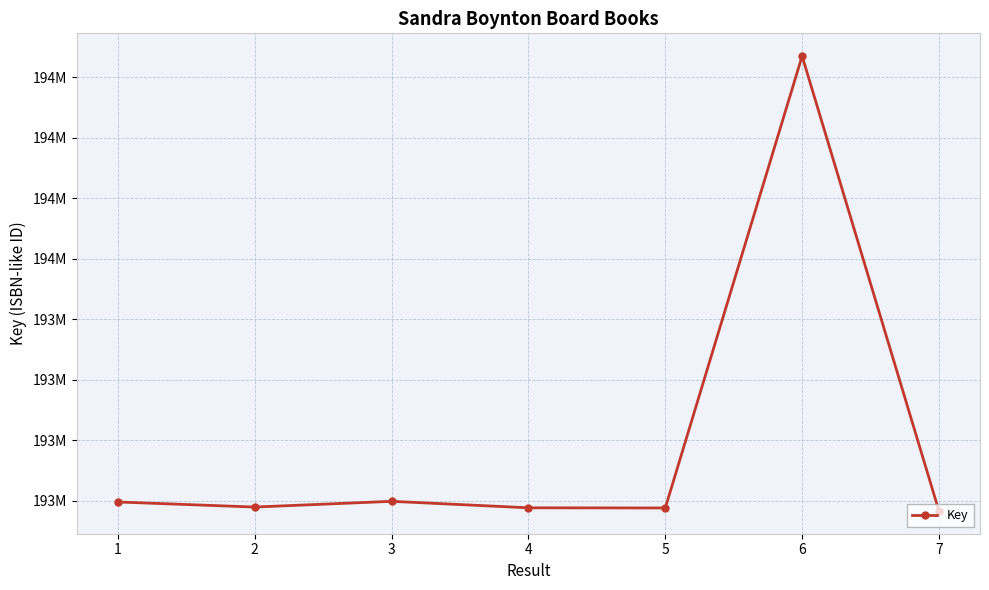

What is the difference between the values at 4 and 2?

2465